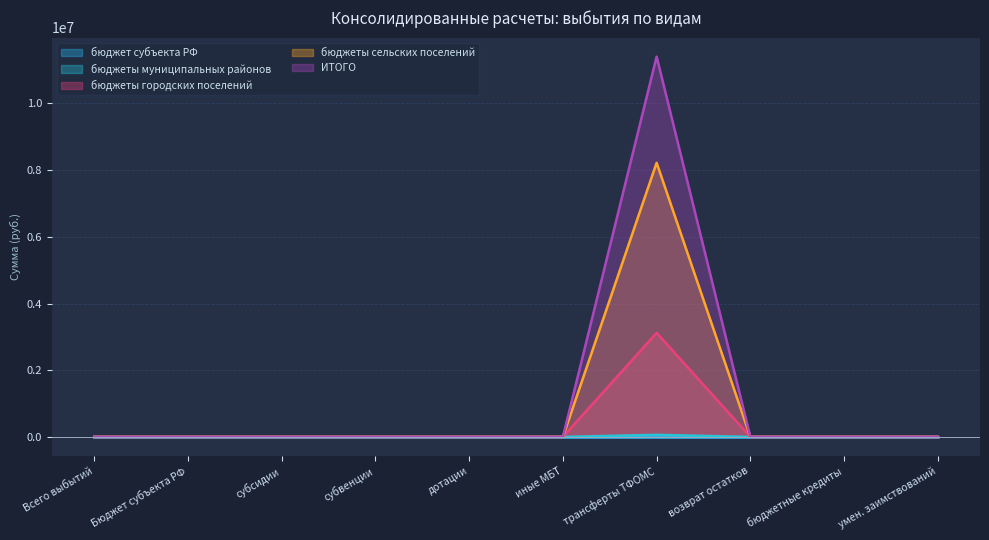

What is the maximum value for ИТОГО?

11405043